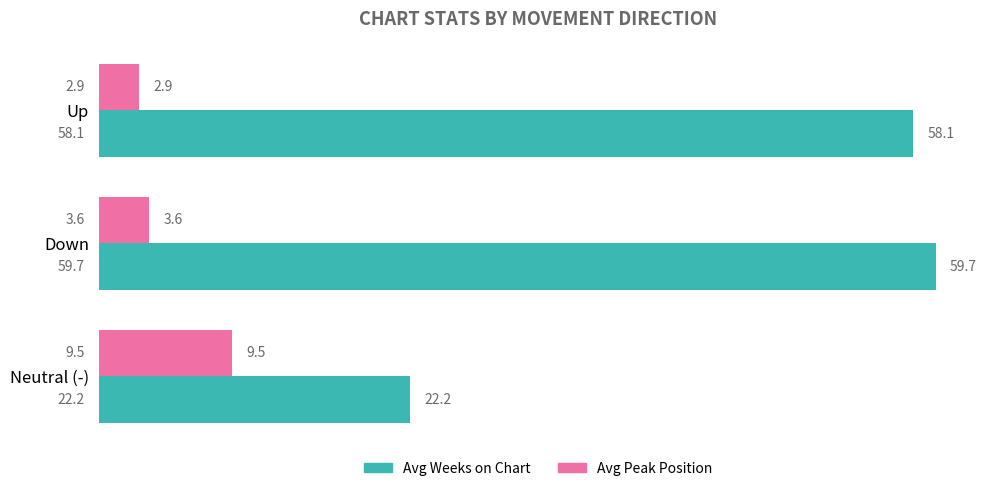

What is the total value across all series at Neutral (-)?

31.7